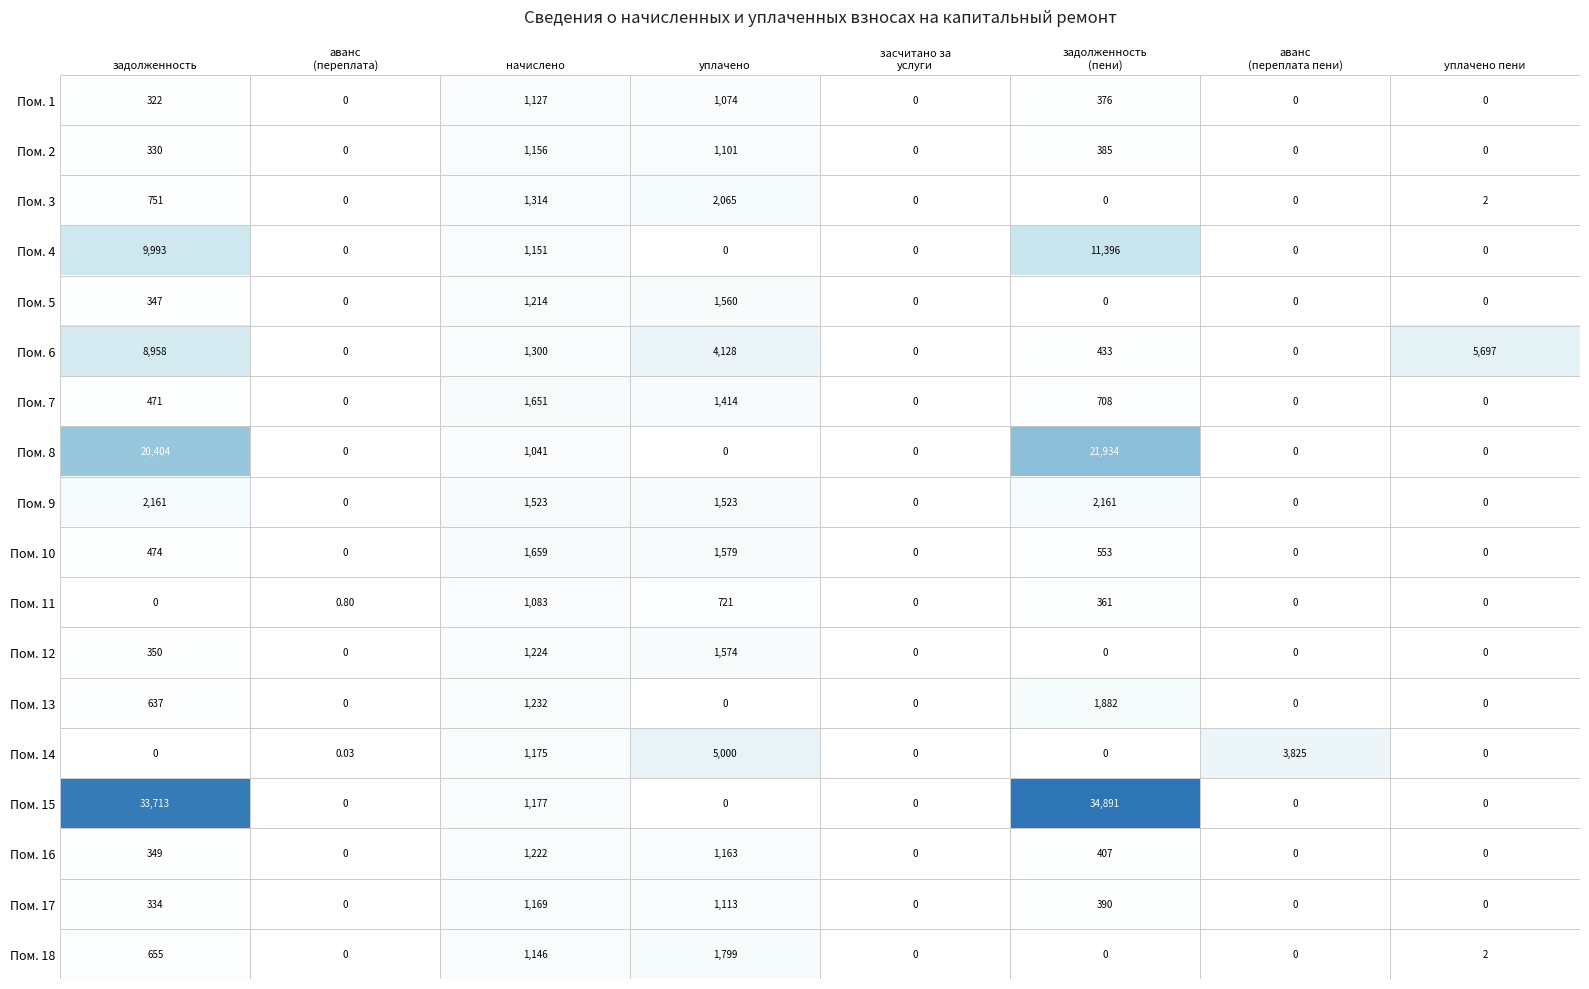

Count the number of categories in the chart.

8